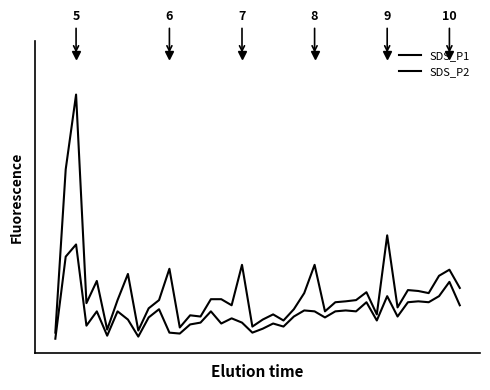

True or false: SDS_P1 and SDS_P2 cross at least once.

False